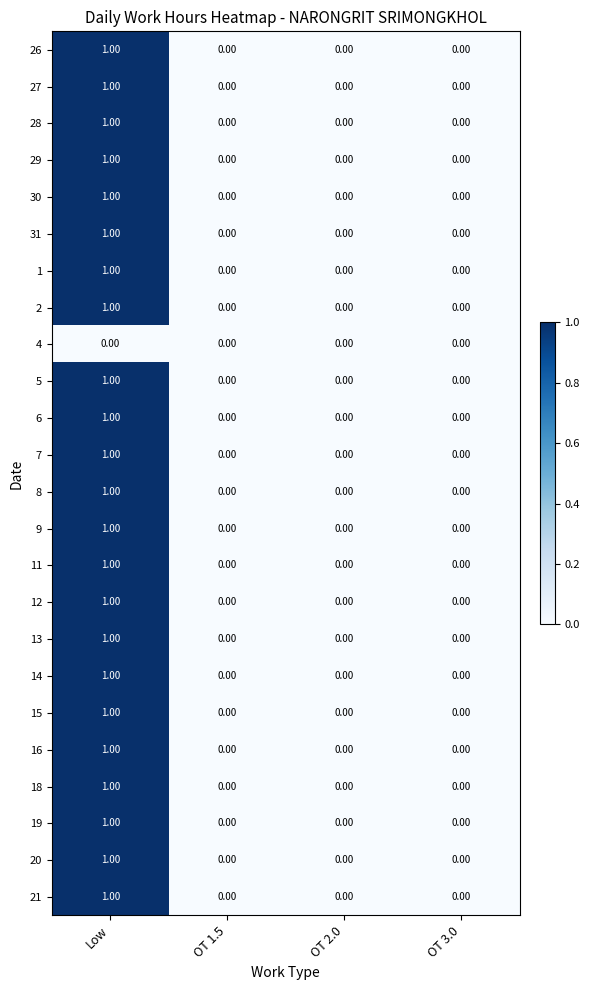

Count the number of categories in the chart.

4